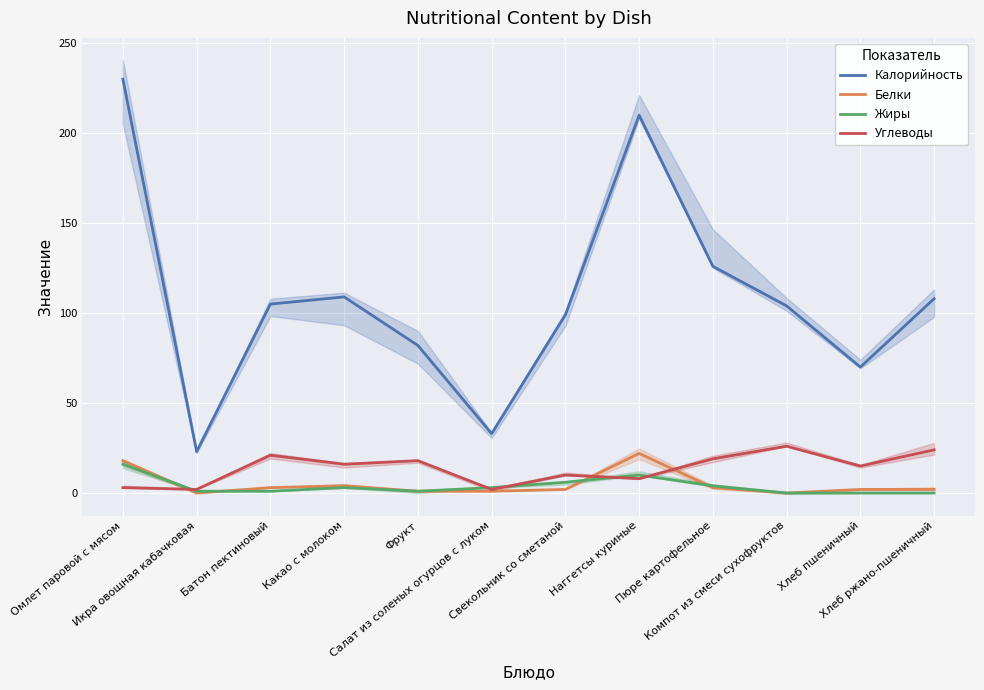

Which category has the highest value across all series?

Омлет паровой с мясом